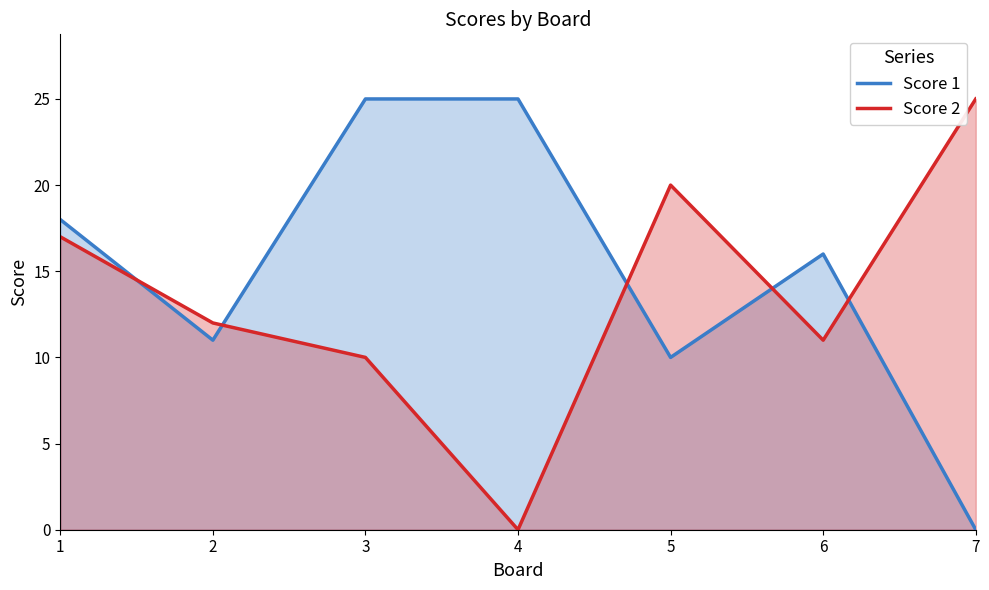

Where does the Score 1 series first go above 16?

1